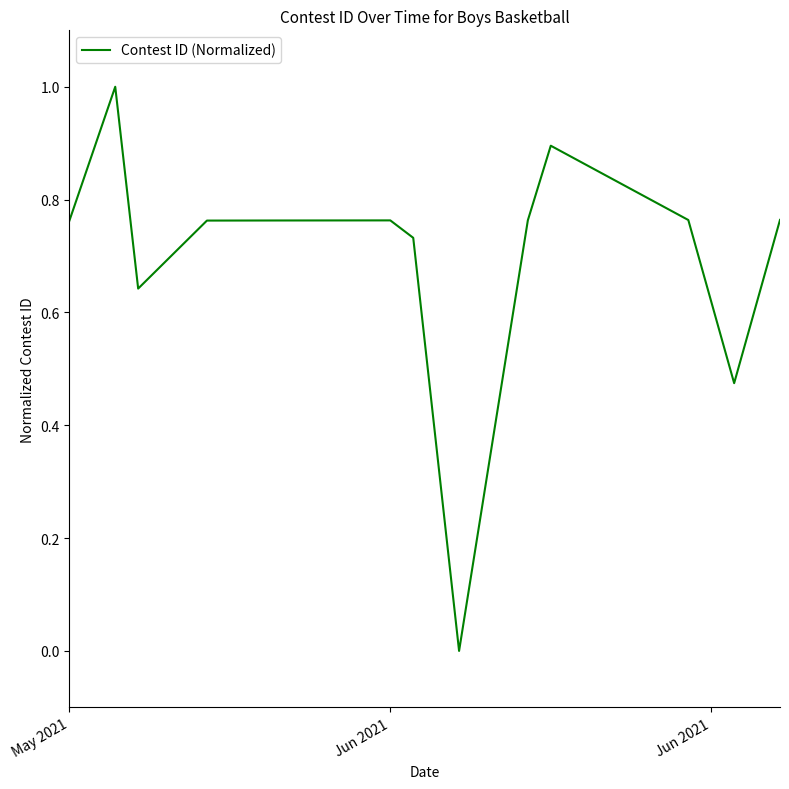

What is the greatest value displayed?

1.0